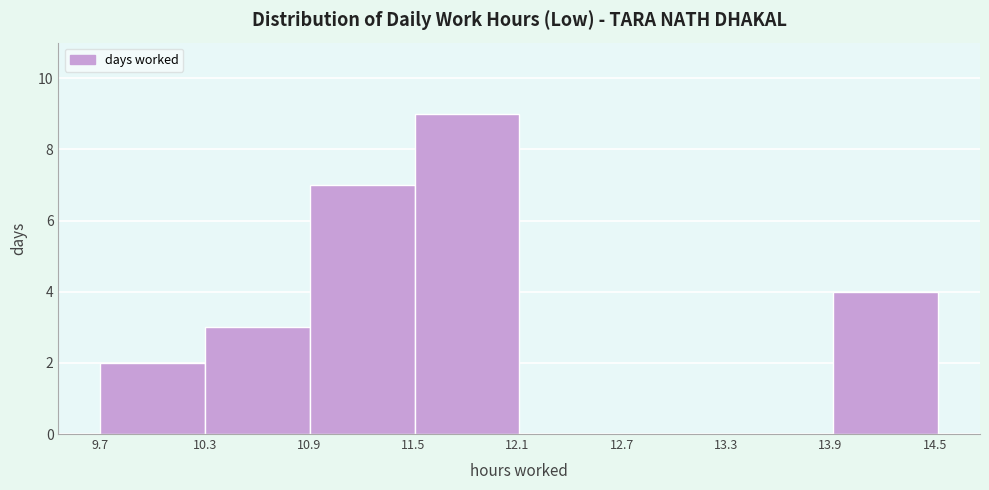

Reading left to right, list every bar in this chart as the range it spans on the x-axis followed by its height. Neither the bar edges nor the heights are printed on the chart, so give them approximately, as read against the axes.

9.7 to 10.3: 2
10.3 to 10.9: 3
10.9 to 11.5: 7
11.5 to 12.1: 9
12.1 to 12.7: 0
12.7 to 13.3: 0
13.3 to 13.9: 0
13.9 to 14.5: 4